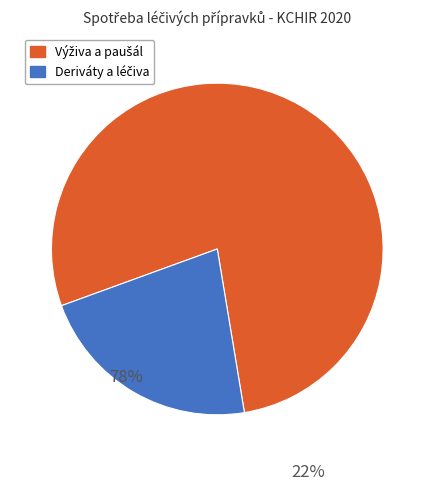

How many slices are in this pie chart?

2